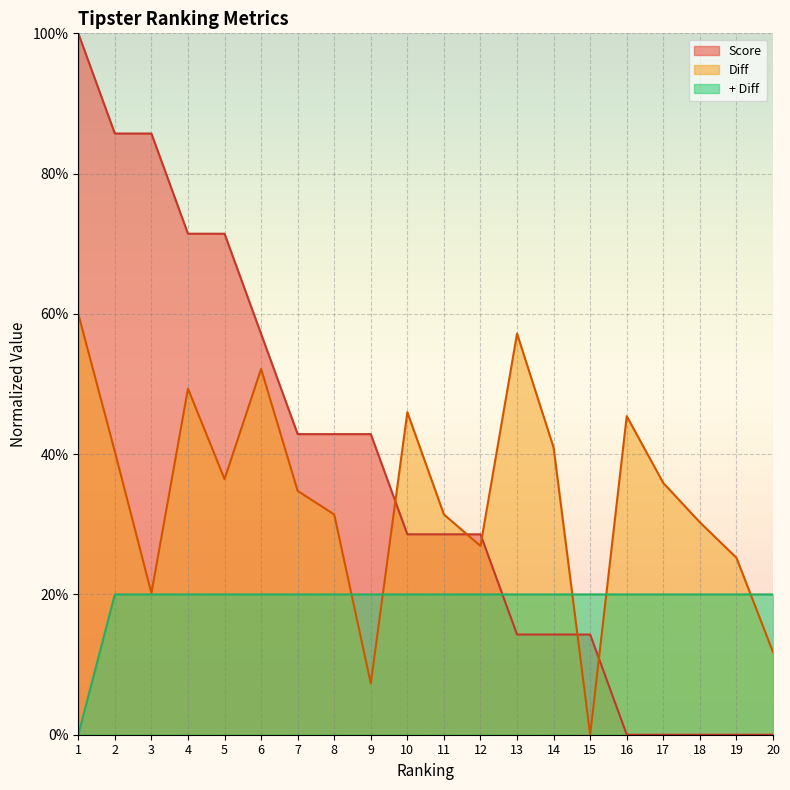

How many lines are shown in the chart?

3